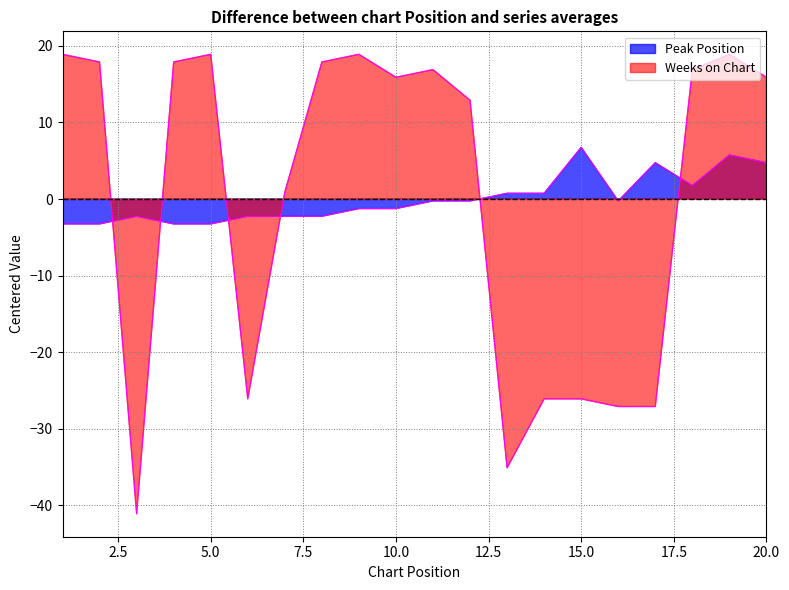

In Weeks on Chart, how many points are lower than both neighbors (excluding endpoints)?

4